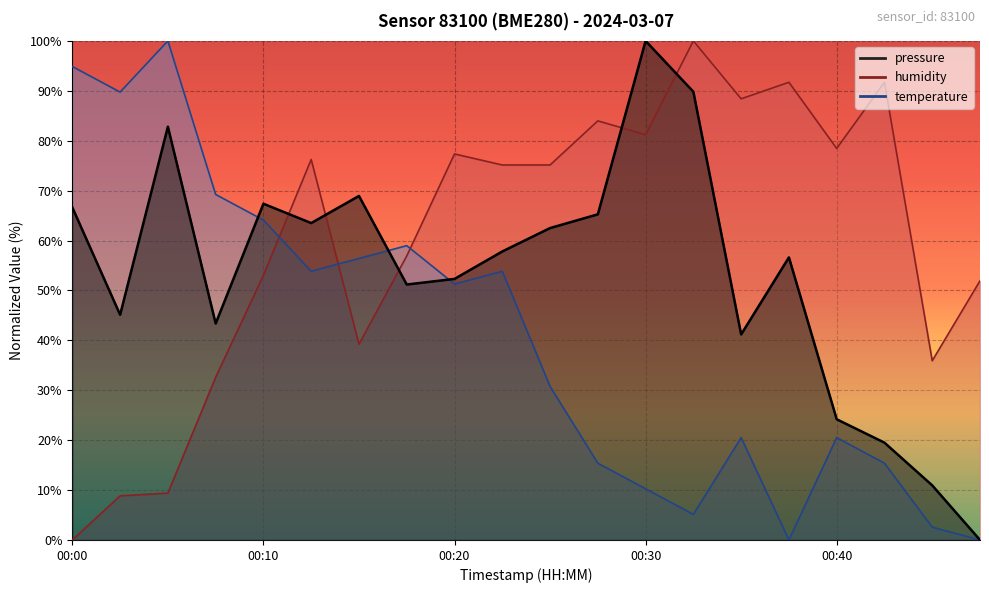

How many distinct data groups are displayed?

3